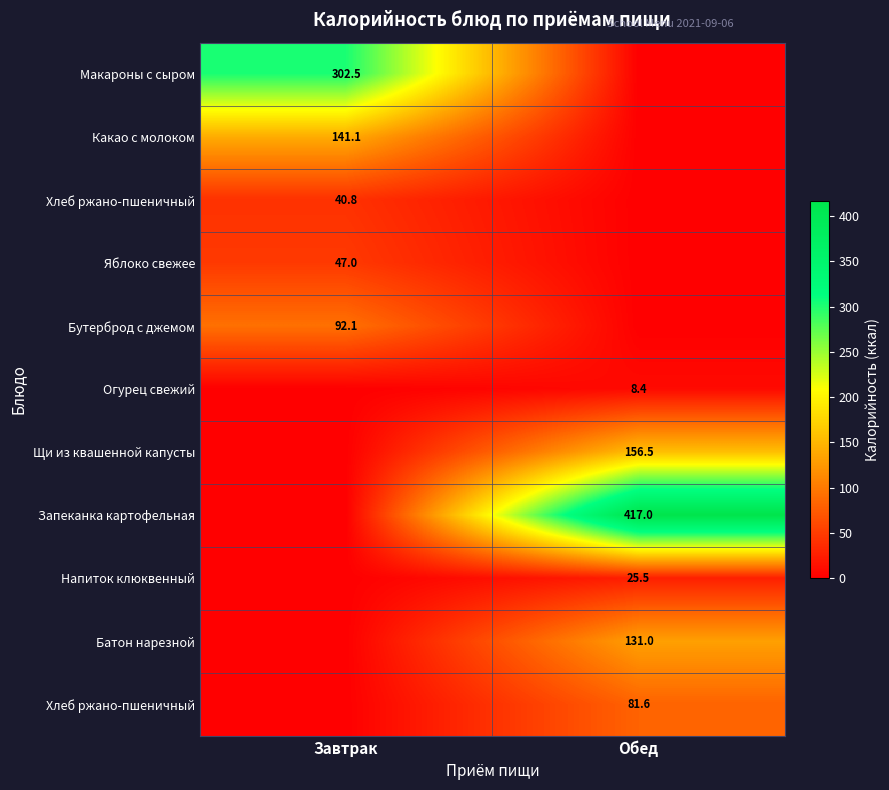

At which category is the sum across all series the highest?

Обед